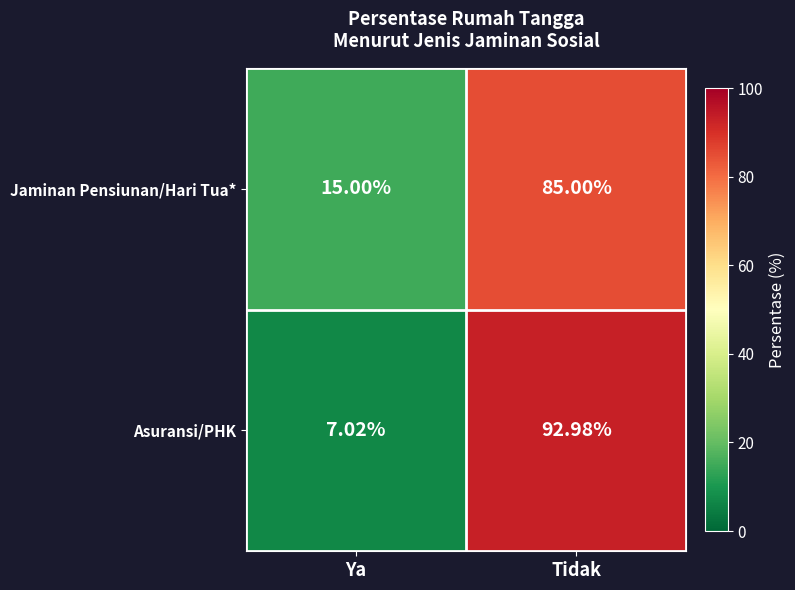

At which label is Asuransi/PHK closest to 50?

Ya